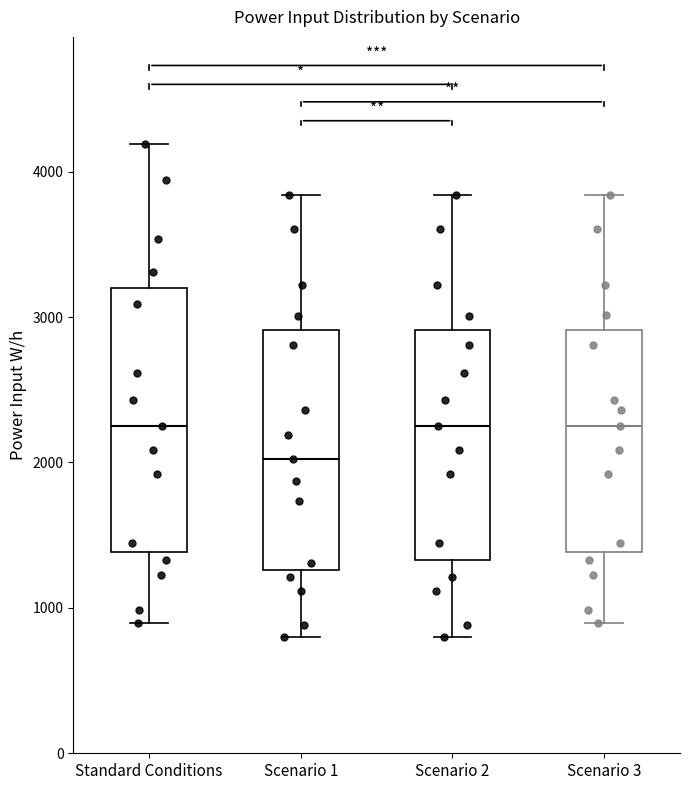

Comparing the boxes themselves (not the whiskers), which one is the tallest?

Standard Conditions